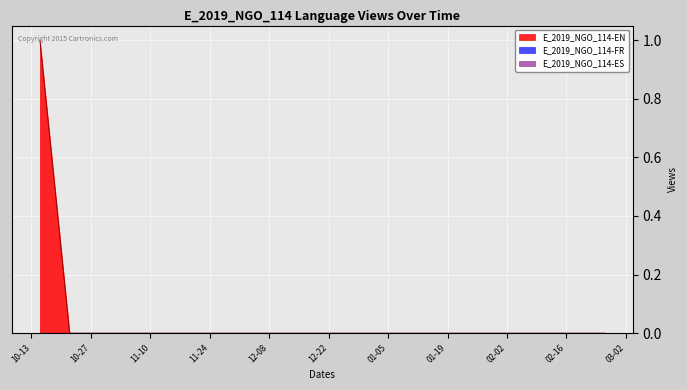

Which series has the largest total across all categories?

E_2019_NGO_114-EN